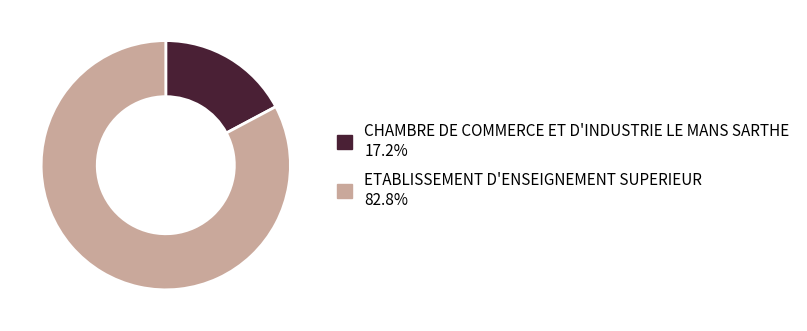

Do CHAMBRE DE COMMERCE ET D'INDUSTRIE LE MANS SARTHE 17.2% and ETABLISSEMENT D'ENSEIGNEMENT SUPERIEUR 82.8% together represent more than half of the pie?

Yes